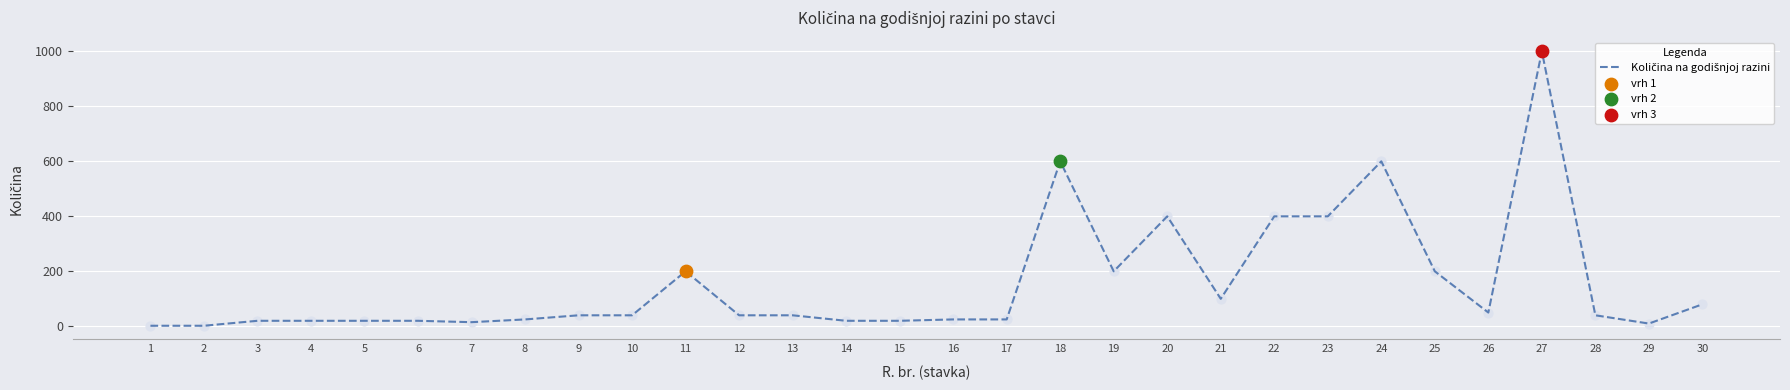

What is the change in value from 3 to 10?

+20